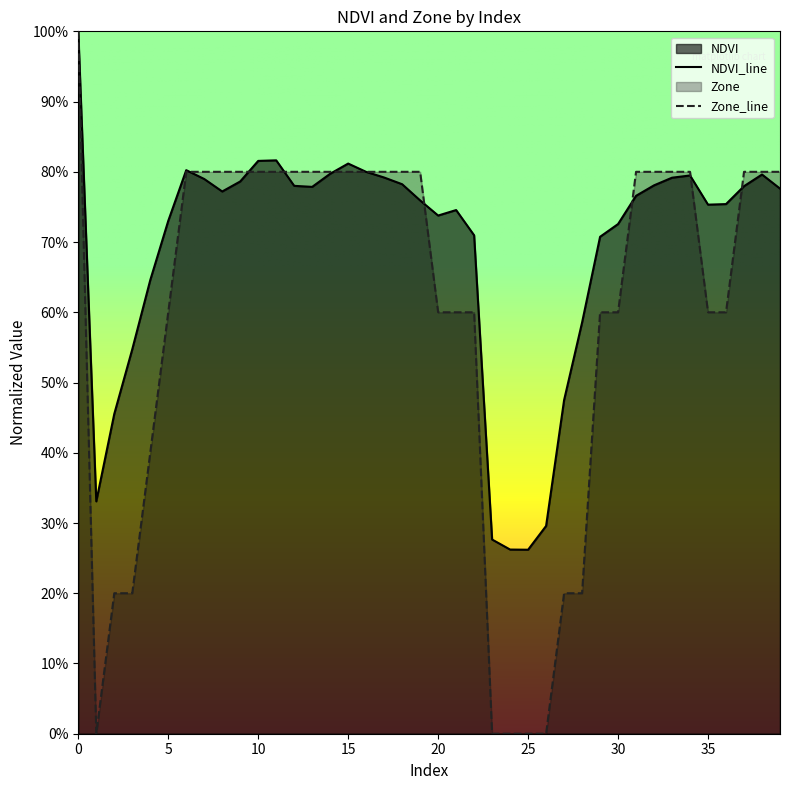

Between 16 and 33, which series saw the biggest shift?

NDVI